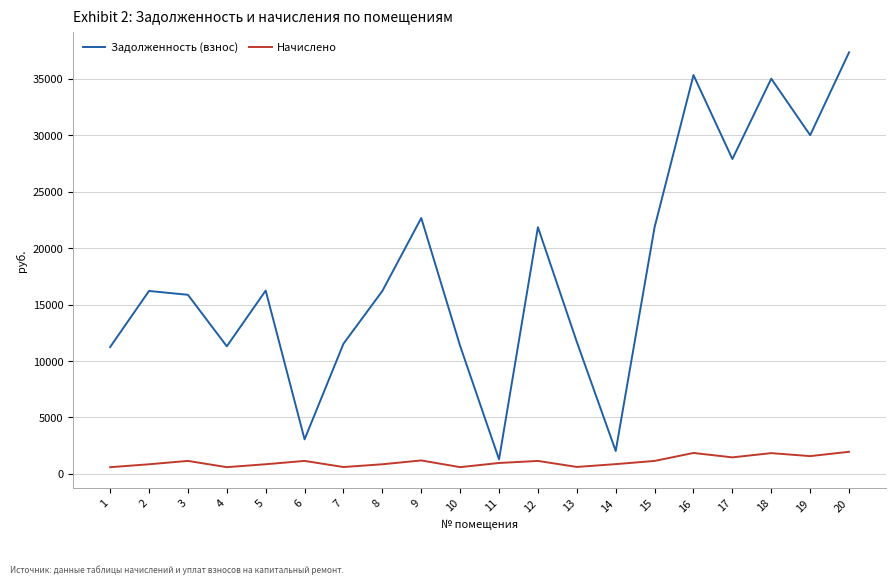

Is it true that Начислено equals 1850.7 at 16?

True